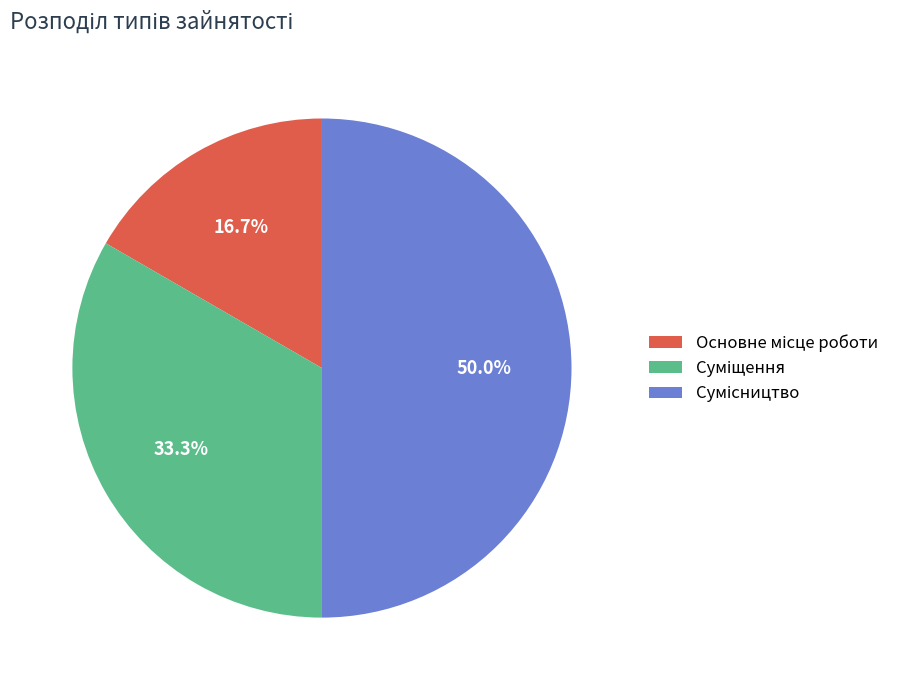

To the nearest percent, what portion does Сумісництво represent?

50%